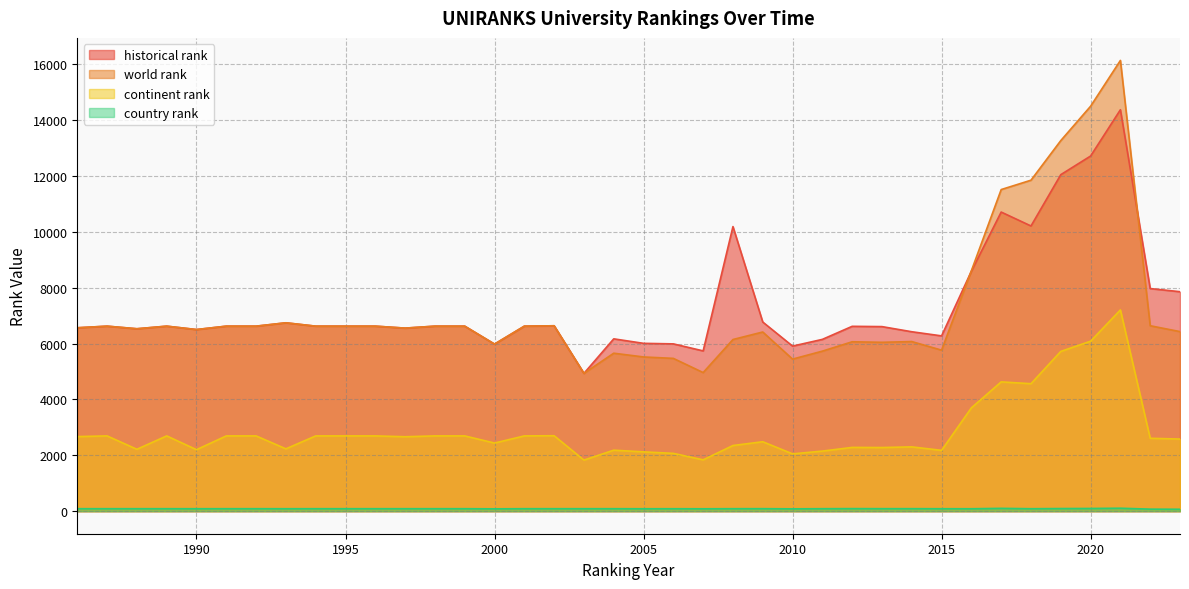

True or false: continent rank has more than 1 points higher than both neighbors.

True